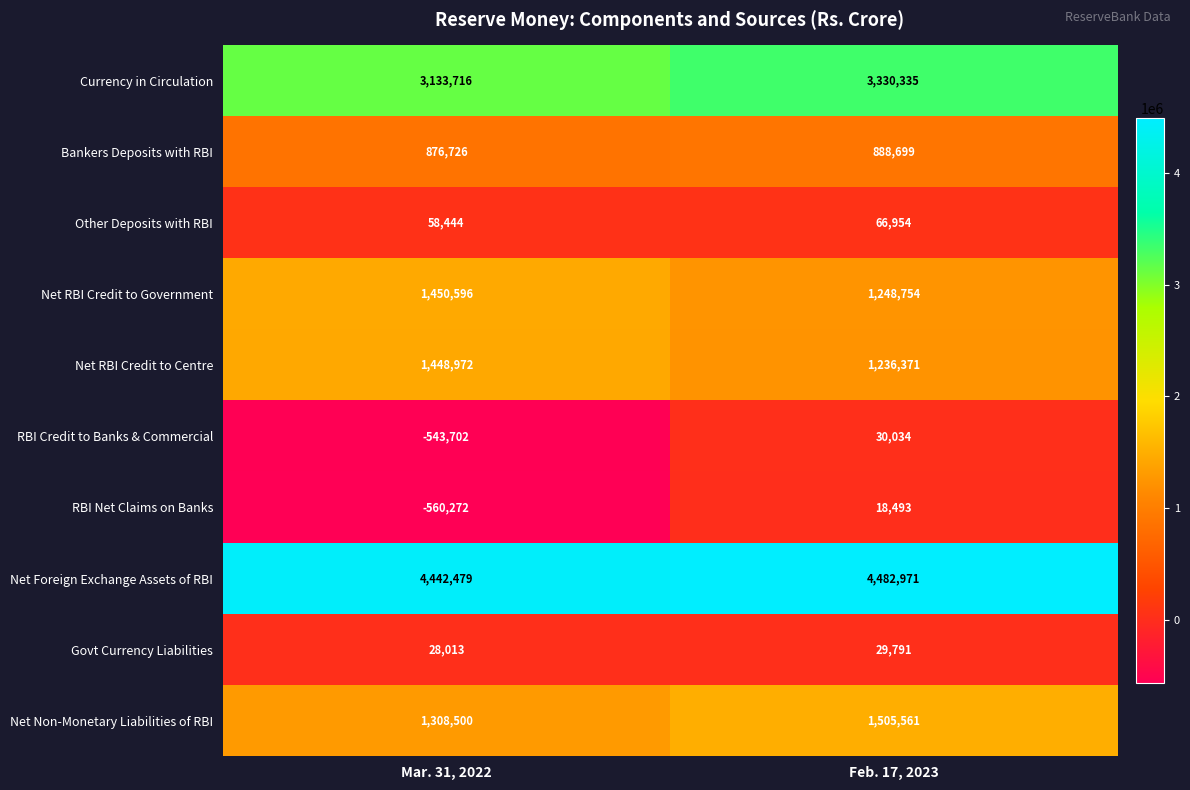

At which label does Other Deposits with RBI reach its minimum?

Mar. 31, 2022